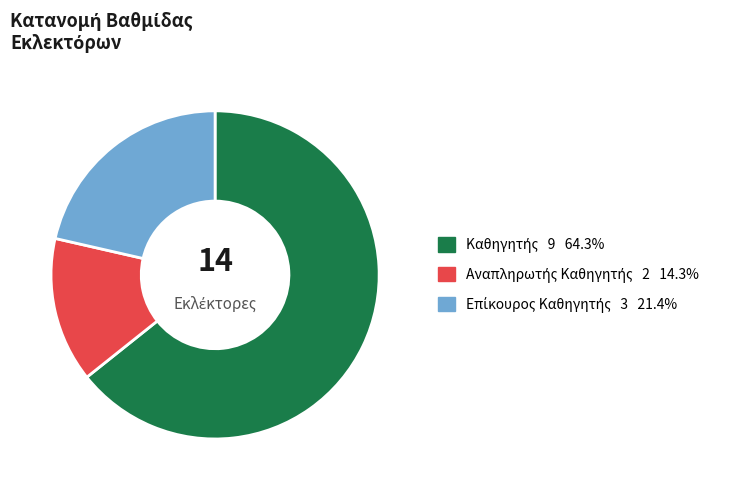

How many segments does this pie chart have?

3